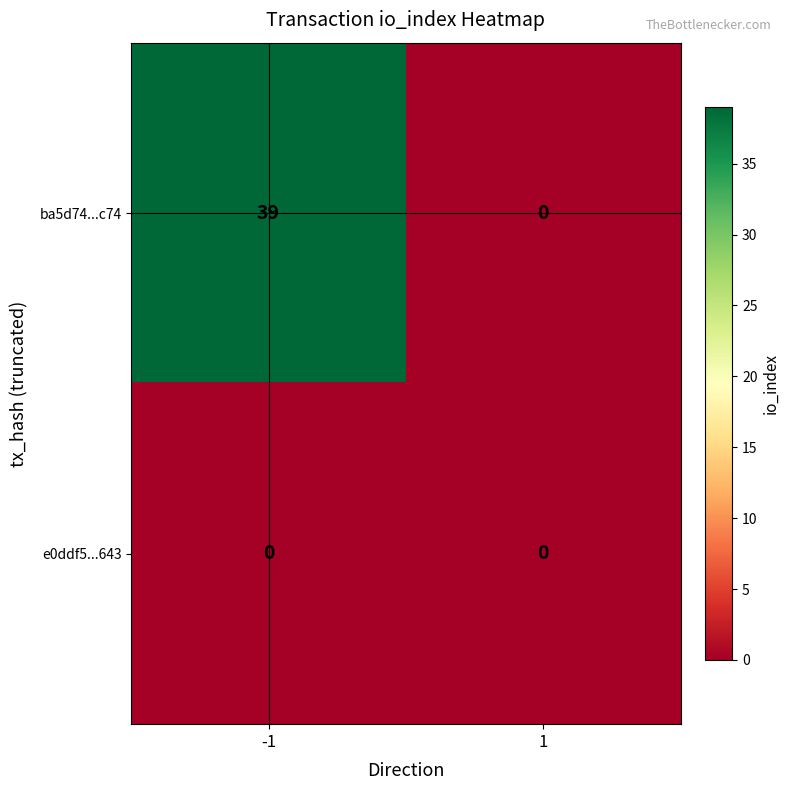

Is it true that ba5d74...c74 equals 0 at 1?

True